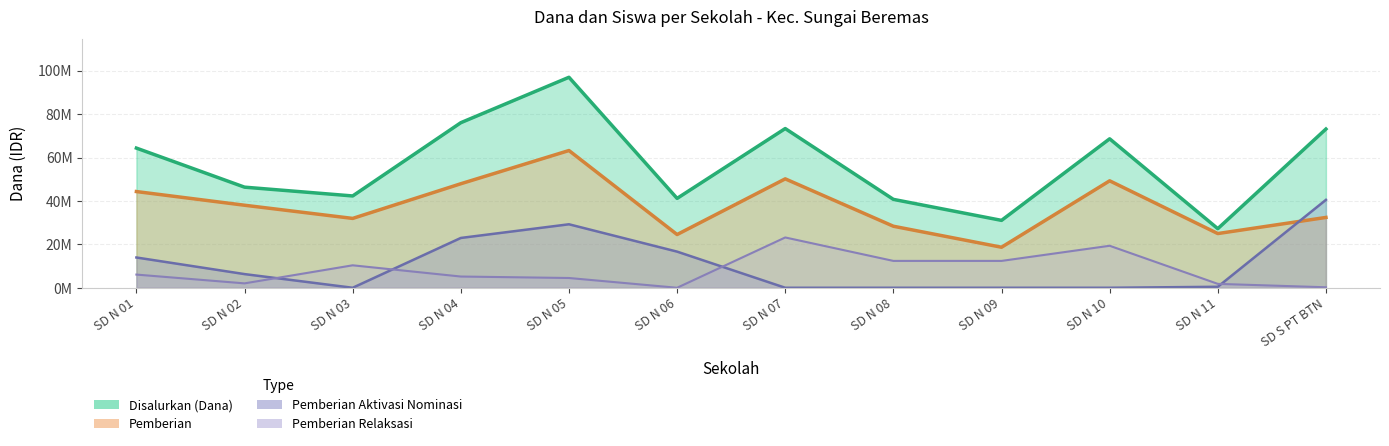

What is the average value of the Disalurkan (Dana) series?

56775000